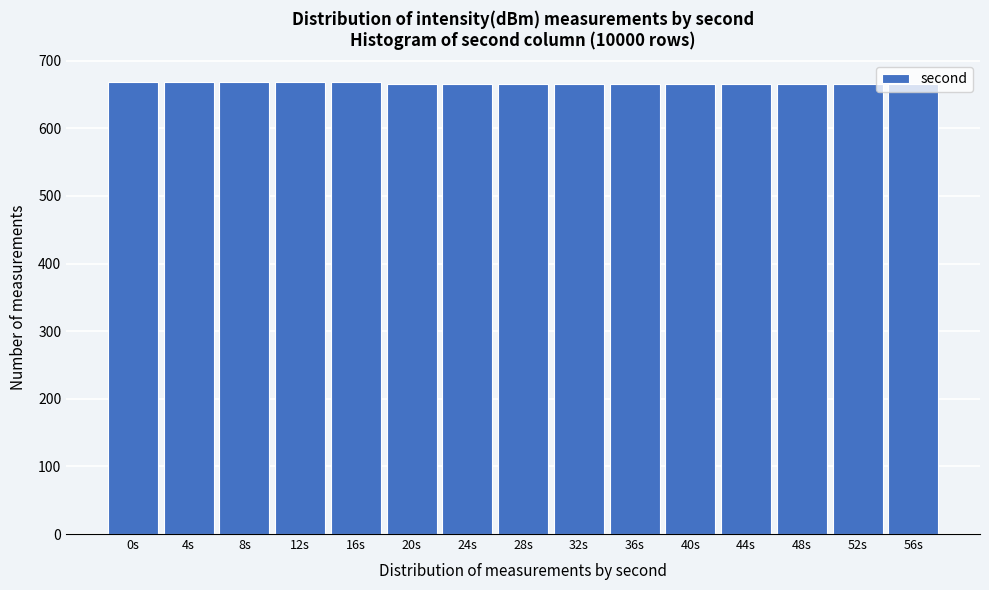

What is the label of the 6th bar from the right?

36s